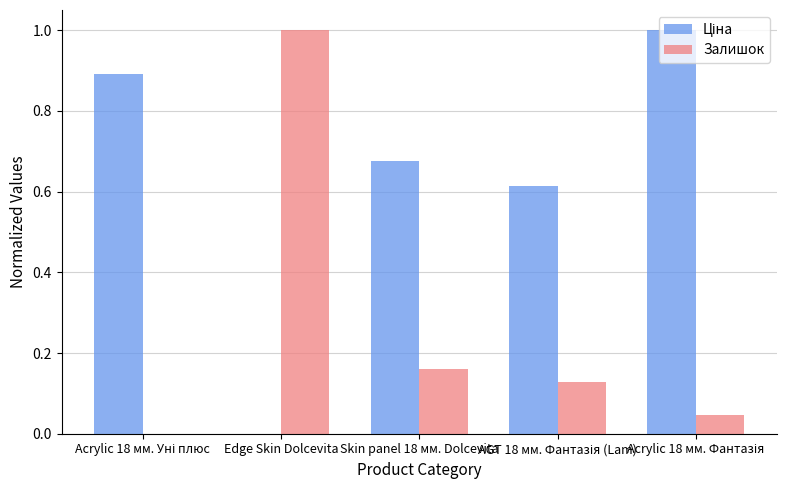

Does the chart contain stacked bars?

No